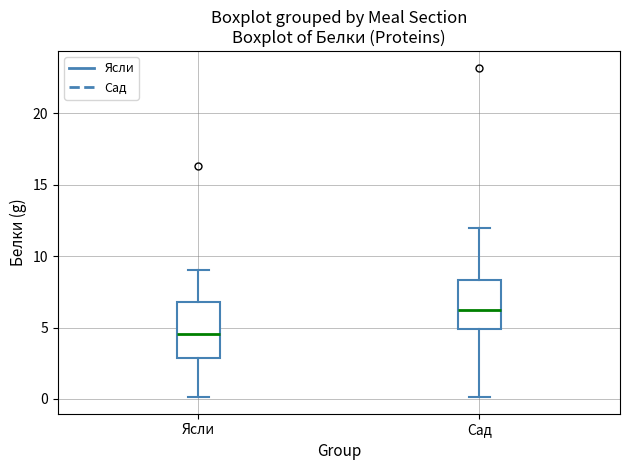

Which box has the lowest median line?

Ясли